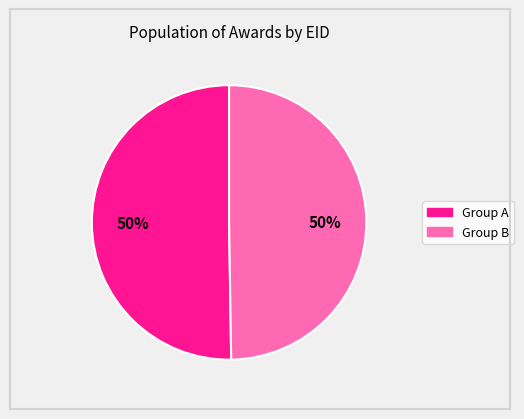

How many slices are in this pie chart?

2